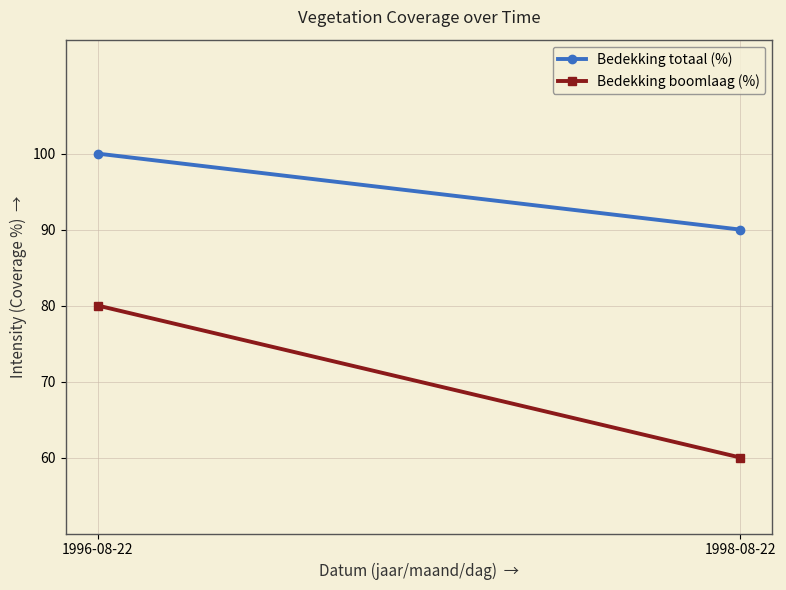

What is the difference between the Bedekking boomlaag (%) values at 1996-08-22 and 1998-08-22?

20